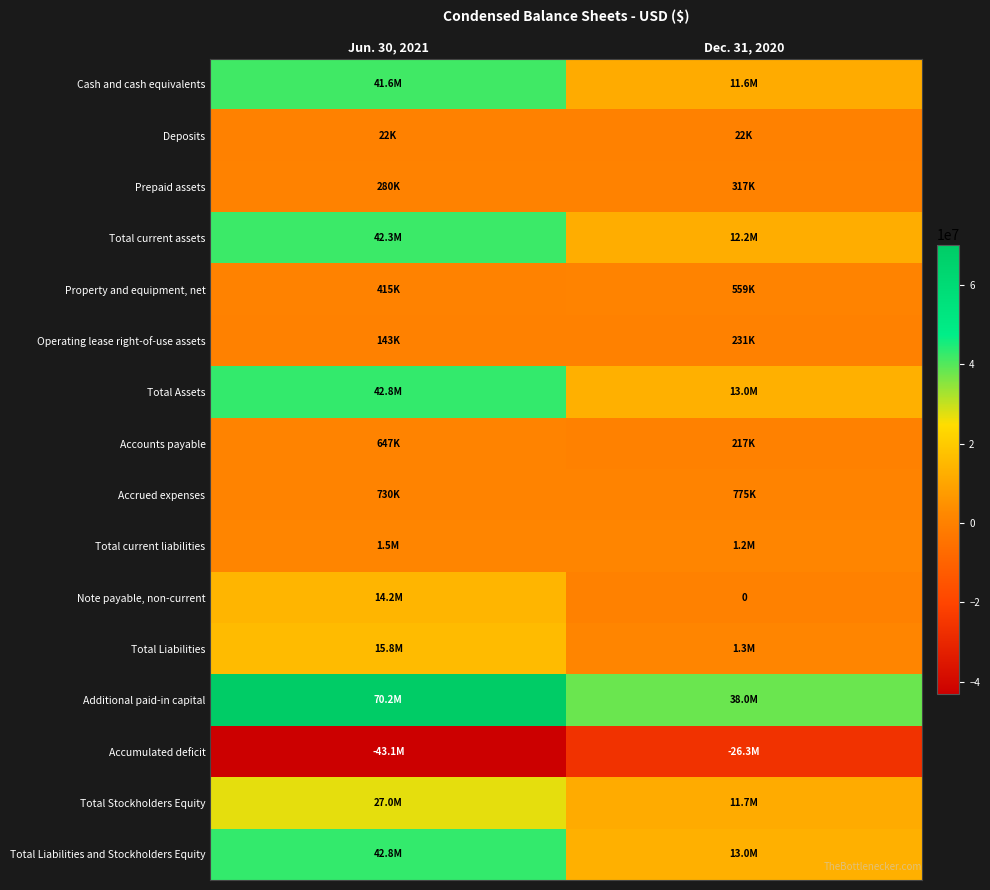

At Dec. 31, 2020, list the series in order from smallest to largest.

Accumulated deficit, Note payable, non-current, Deposits, Accounts payable, Operating lease right-of-use assets, Prepaid assets, Property and equipment, net, Accrued expenses, Total current liabilities, Total Liabilities, Cash and cash equivalents, Total Stockholders Equity, Total current assets, Total Assets, Total Liabilities and Stockholders Equity, Additional paid-in capital